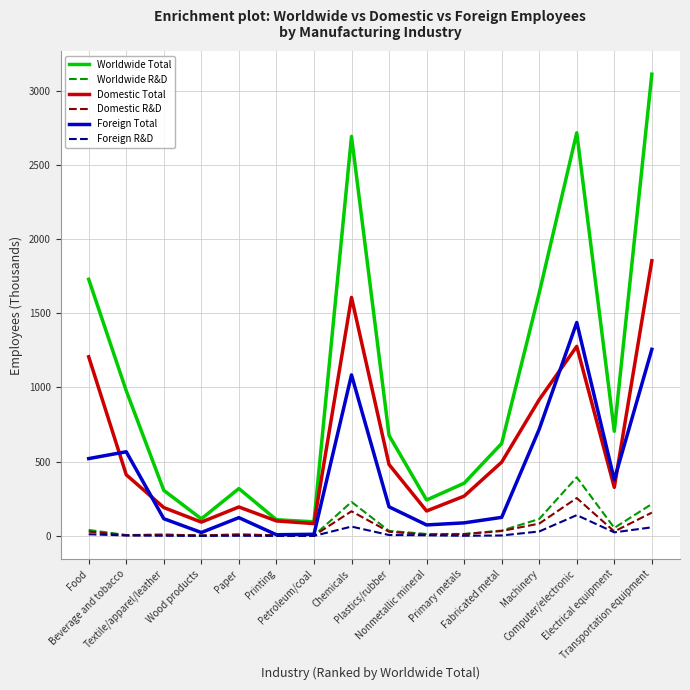

What is the highest value of the Foreign R&D series?

140